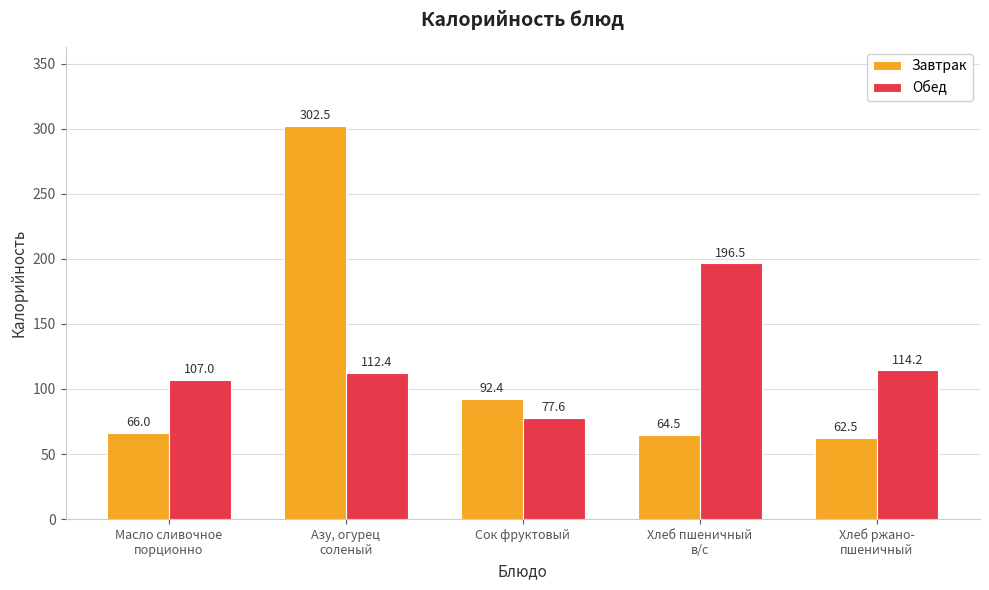

What is the average value of the Обед series?

121.6